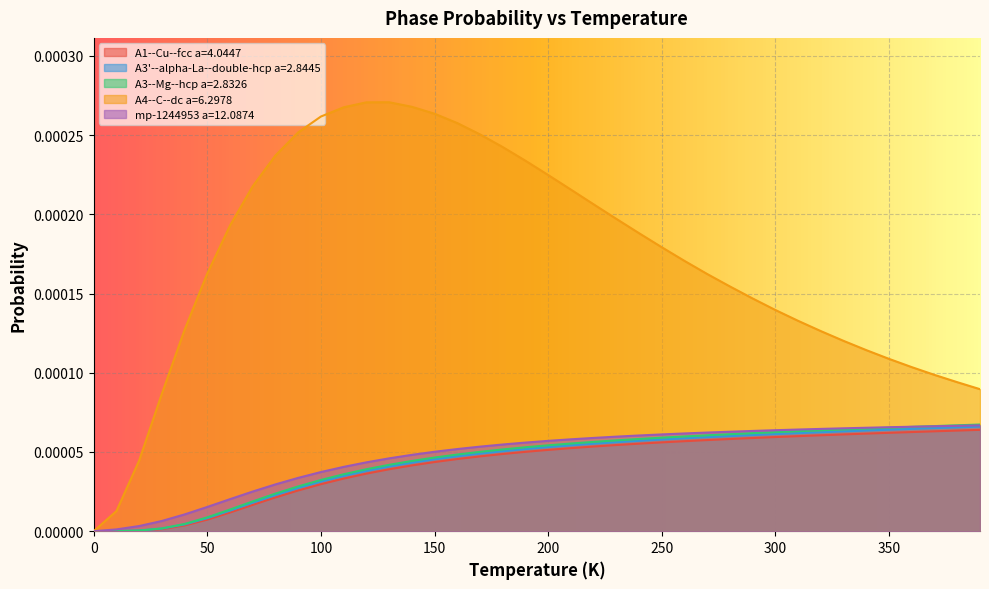

How many categories are shown in the chart?

40